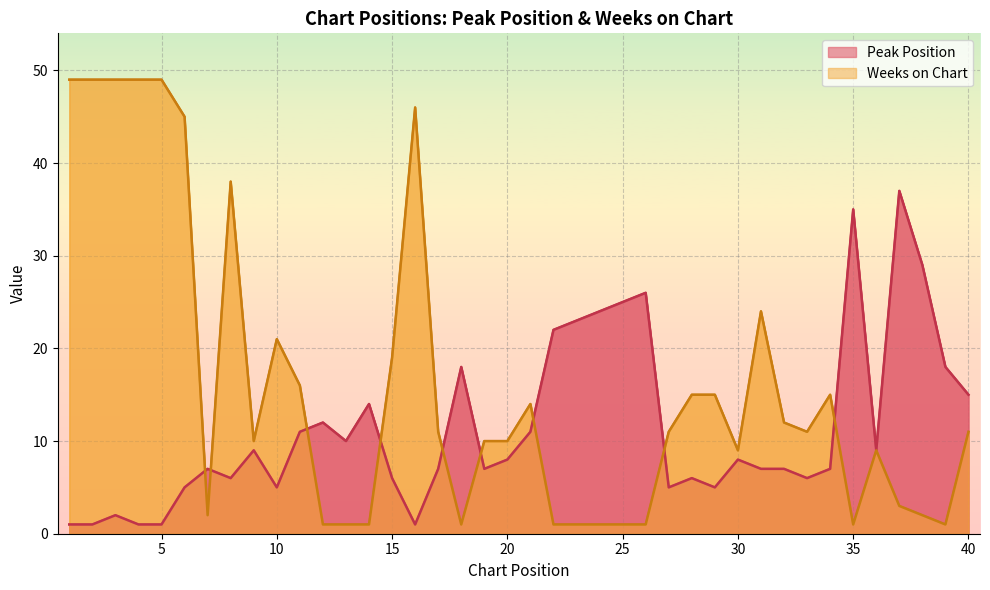

Reading left to right, list all the values displayed in this chart.

Peak Position: 1	1	2	1	1	5	7	6	9	5	11	12	10	14	6	1	7	18	7	8	11	22	23	24	25	26	5	6	5	8	7	7	6	7	35	9	37	29	18	15
Weeks on Chart: 49	49	49	49	49	45	2	38	10	21	16	1	1	1	19	46	11	1	10	10	14	1	1	1	1	1	11	15	15	9	24	12	11	15	1	9	3	2	1	11